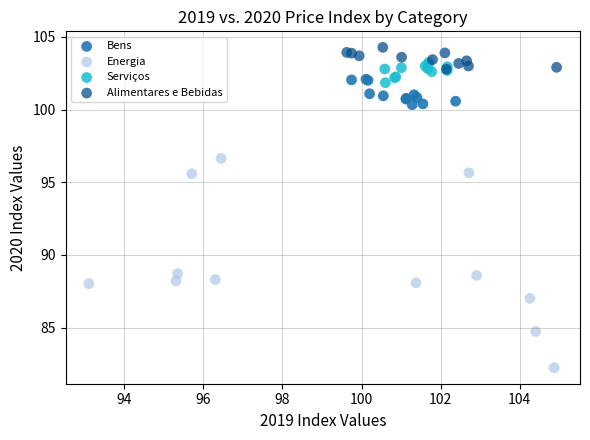

Which series reaches the maximum Y coordinate?

Alimentares e Bebidas